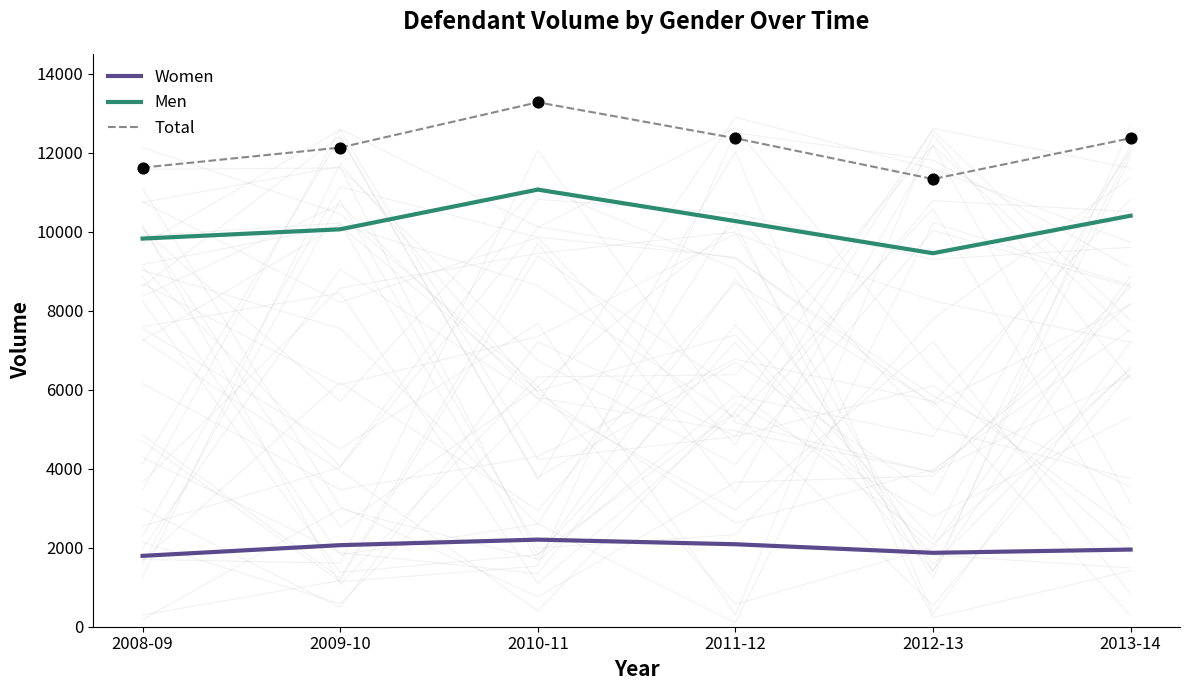

At how many categories does at least one series exceed 11752?

4